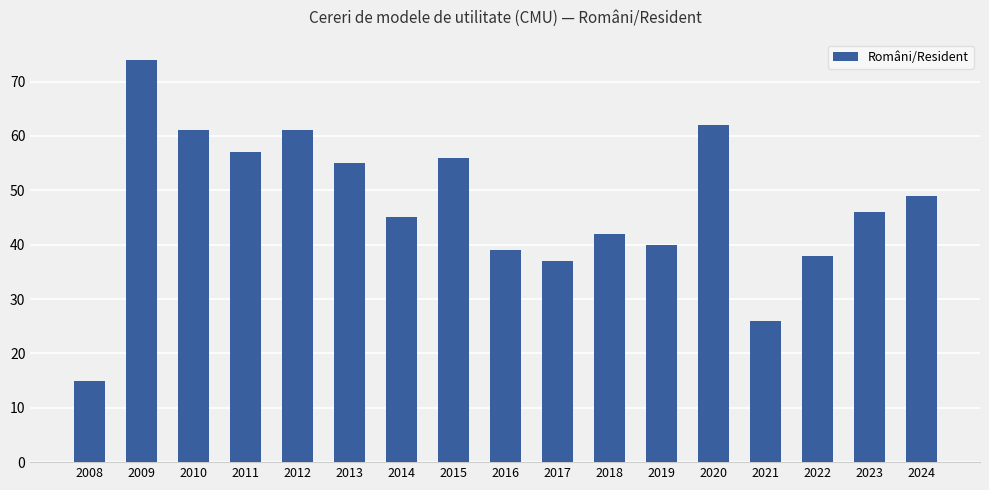

Read the value at 2020.

62